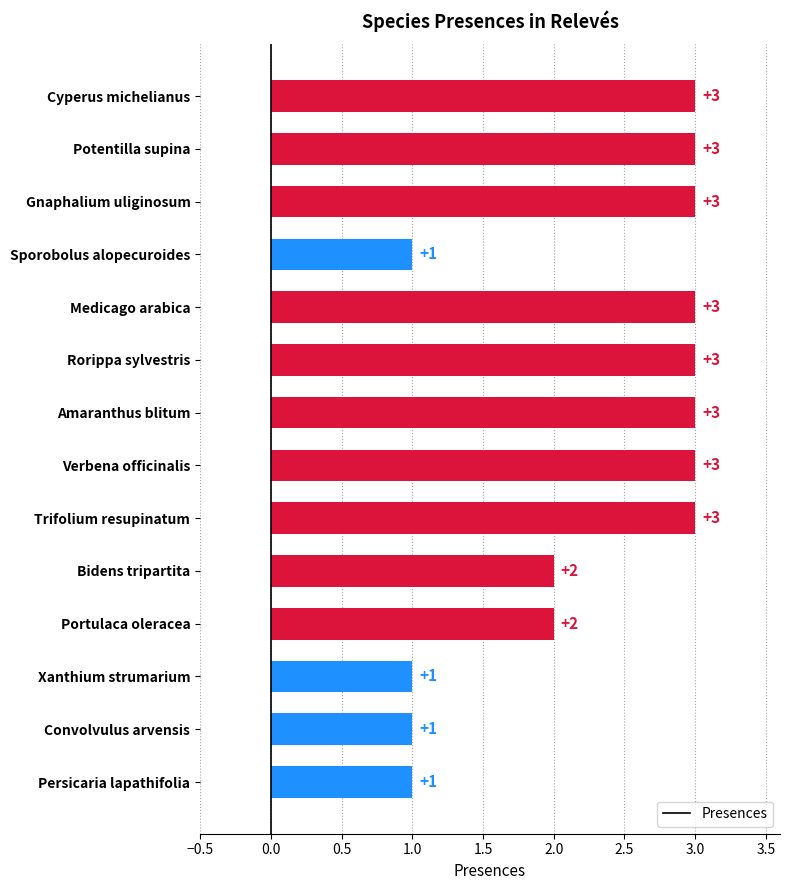

What is the average value?

2